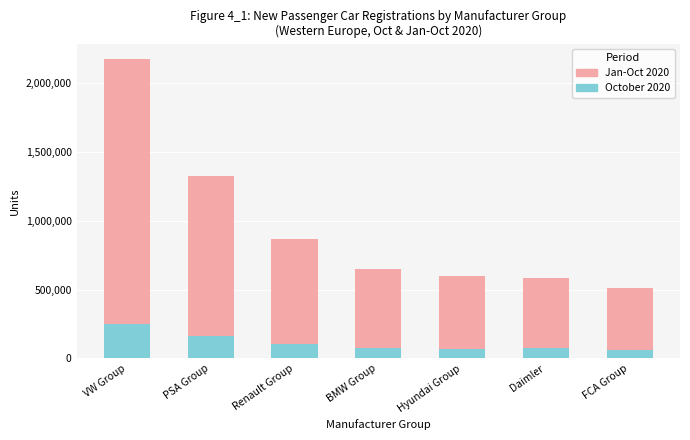

At which label does October 2020 first exceed 75428?

VW Group